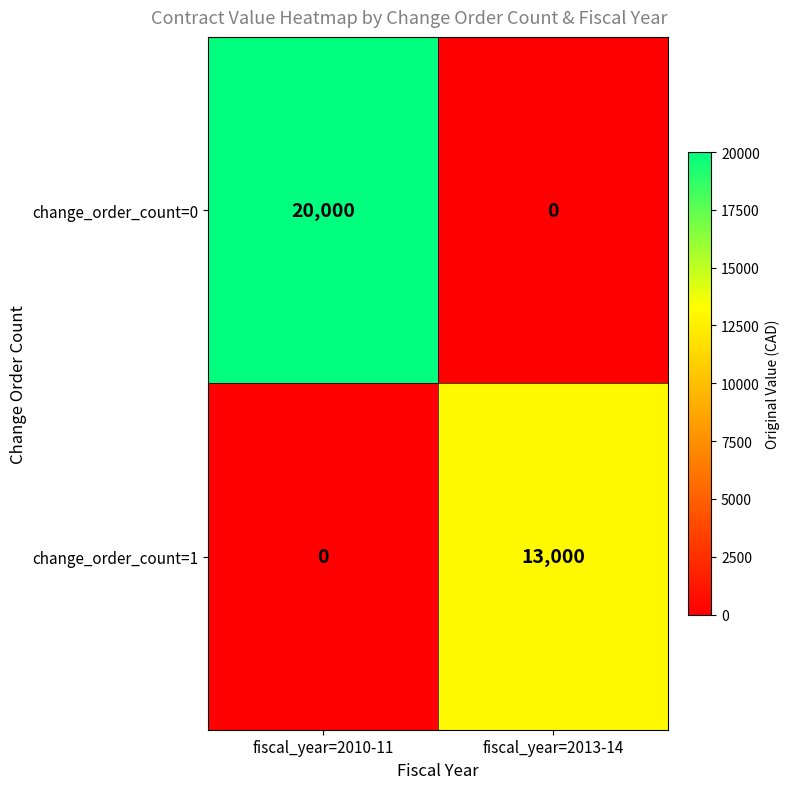

What is the total value across all series at fiscal_year=2013-14?

13000